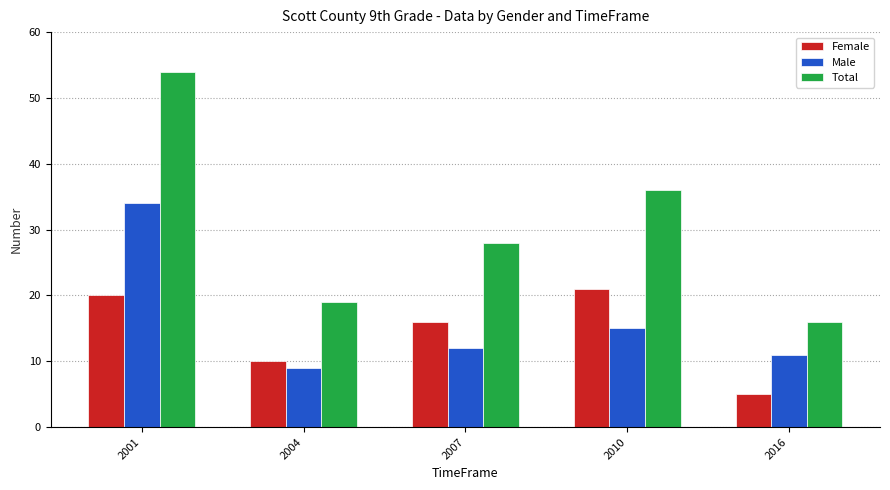

At which category does the chart reach its peak across all series?

2001